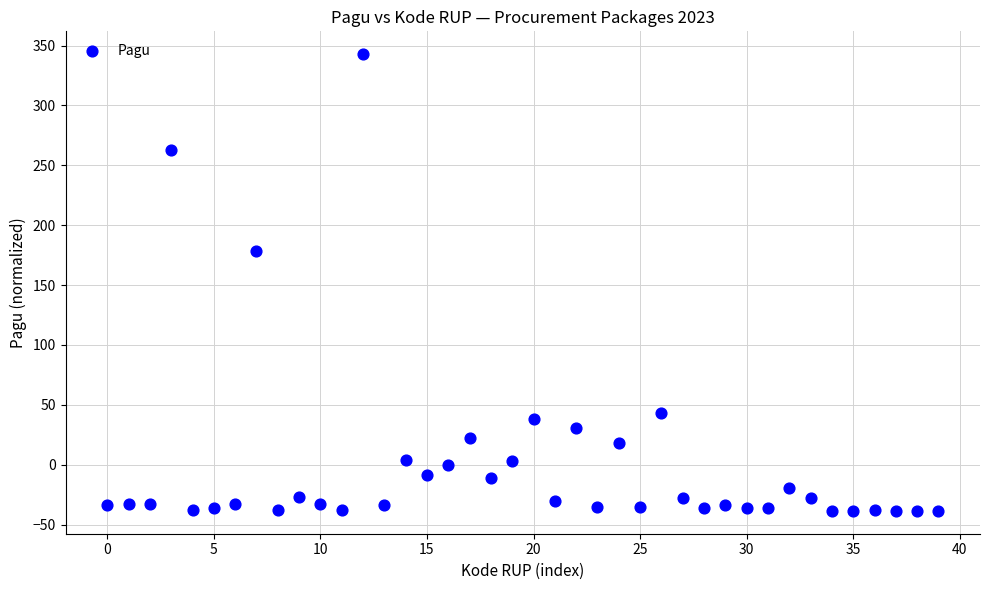

What Y value in the scatter plot is closest to 152?

178.6